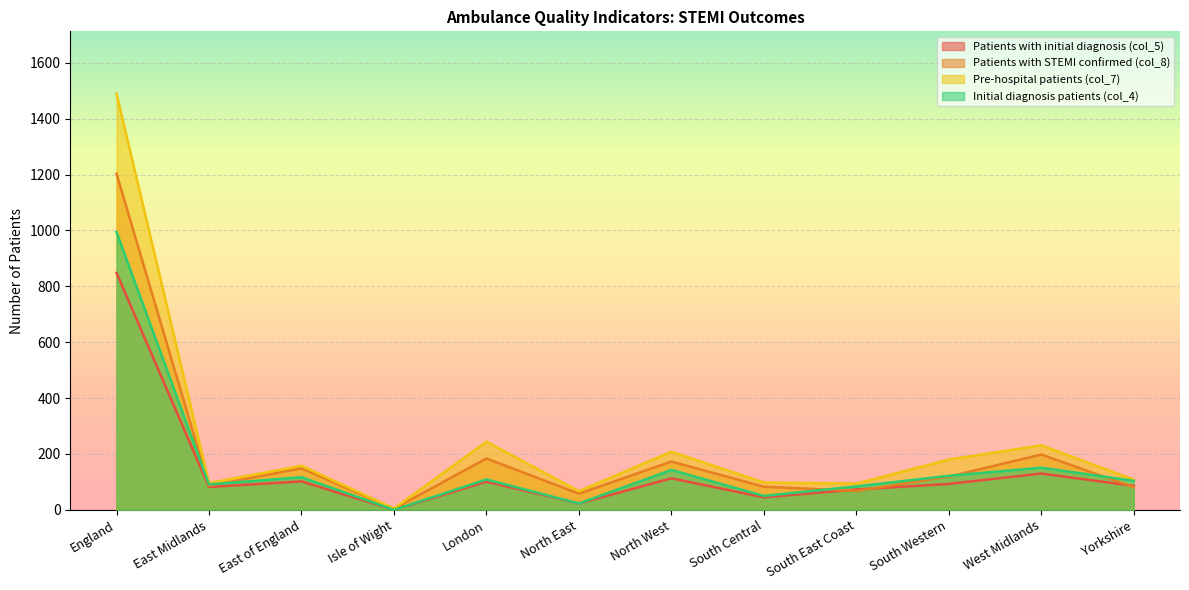

What is the label of the 12th point from the left?

Yorkshire